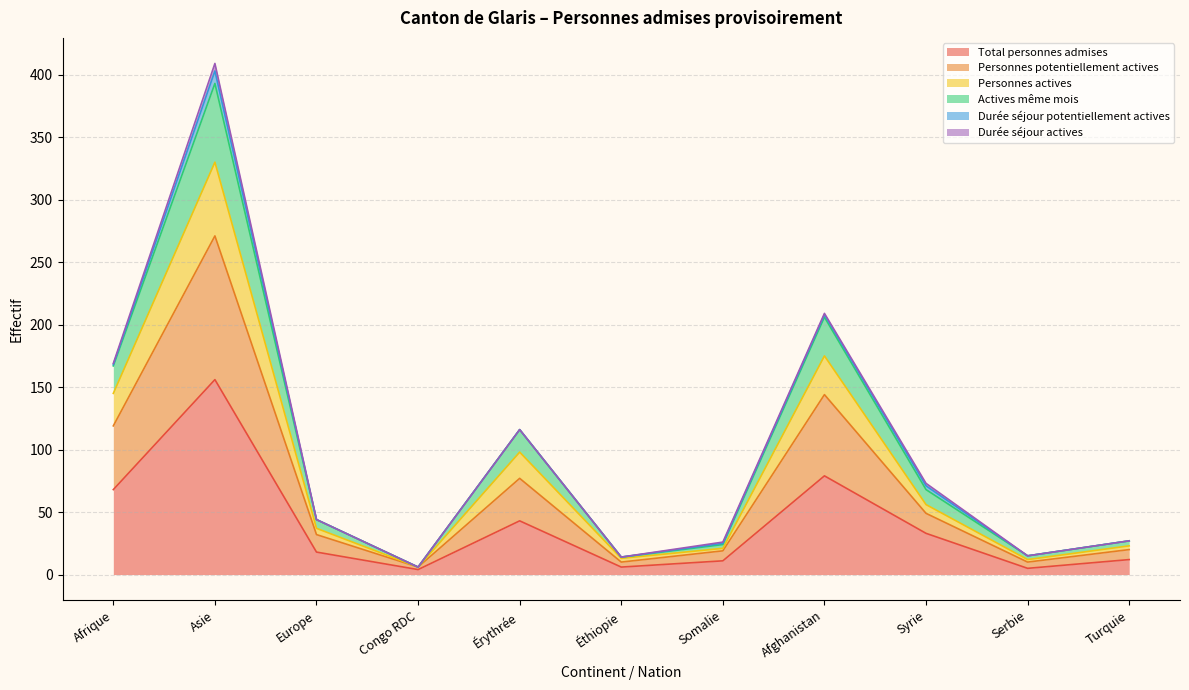

At how many categories does at least one series exceed 354?

1